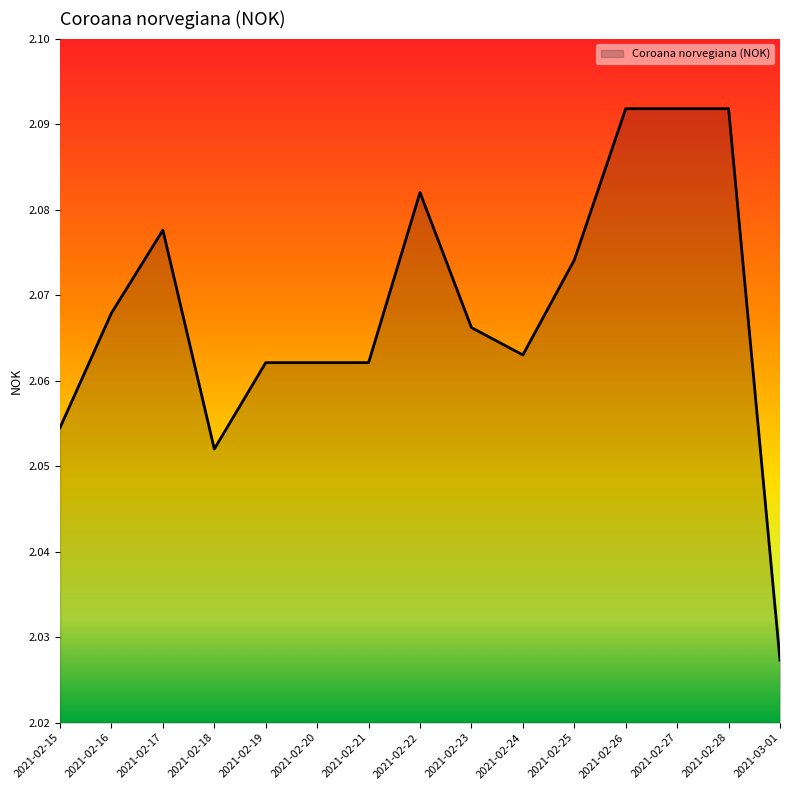

What position from the right is 2021-02-15?

15